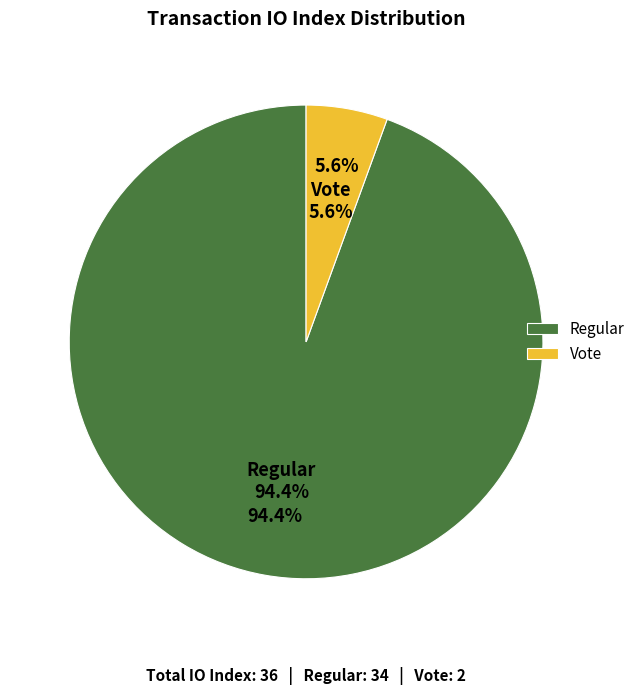

Which slice is the largest?

Regular (io_index=34)